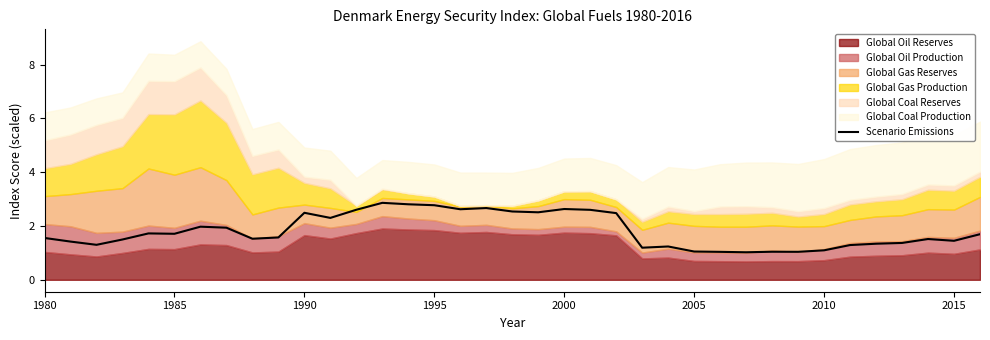

The value of Scenario Emissions at 1980 is 1.6. True or false?

True